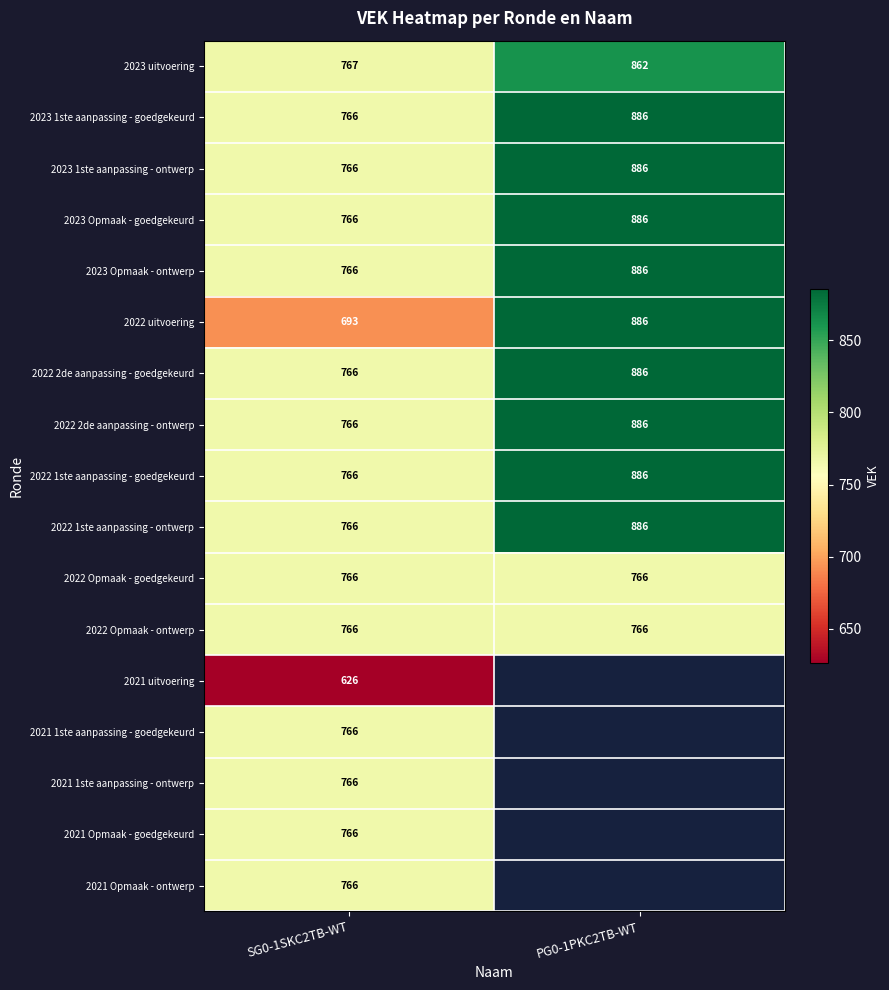

What is the sum of the 2023 Opmaak - ontwerp values at SG0-1SKC2TB-WT and PG0-1PKC2TB-WT?

1652